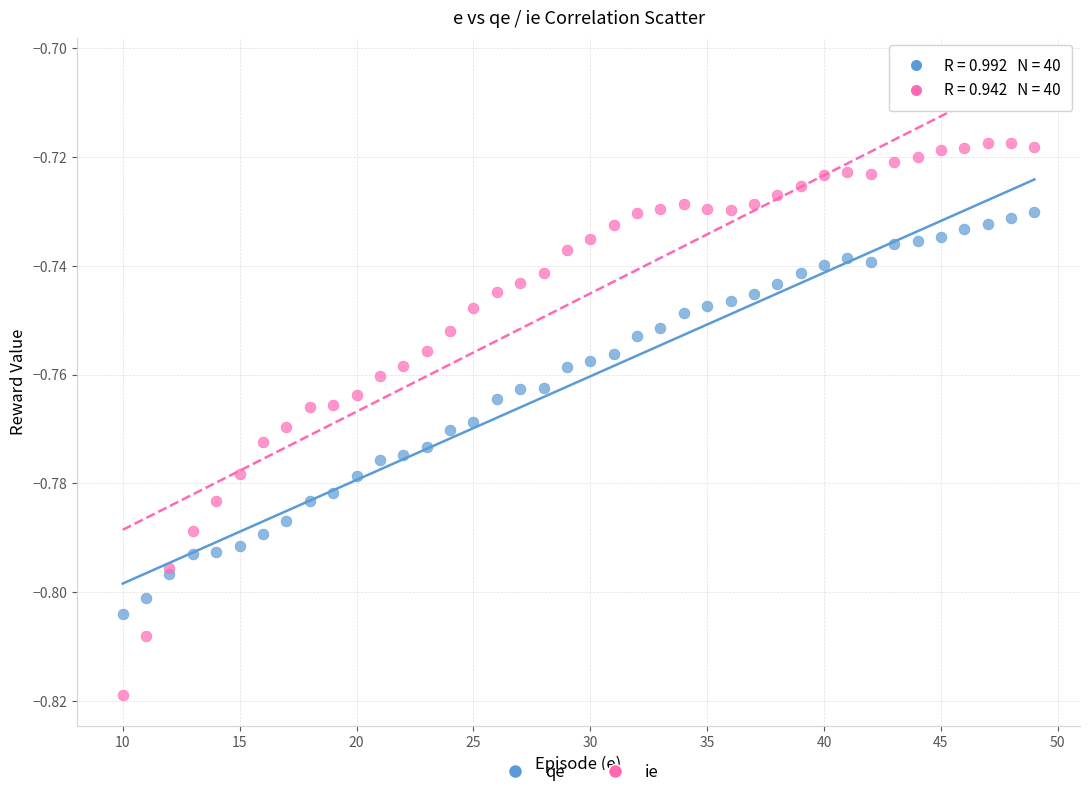

What are all the series names shown in the legend?

qe, ie